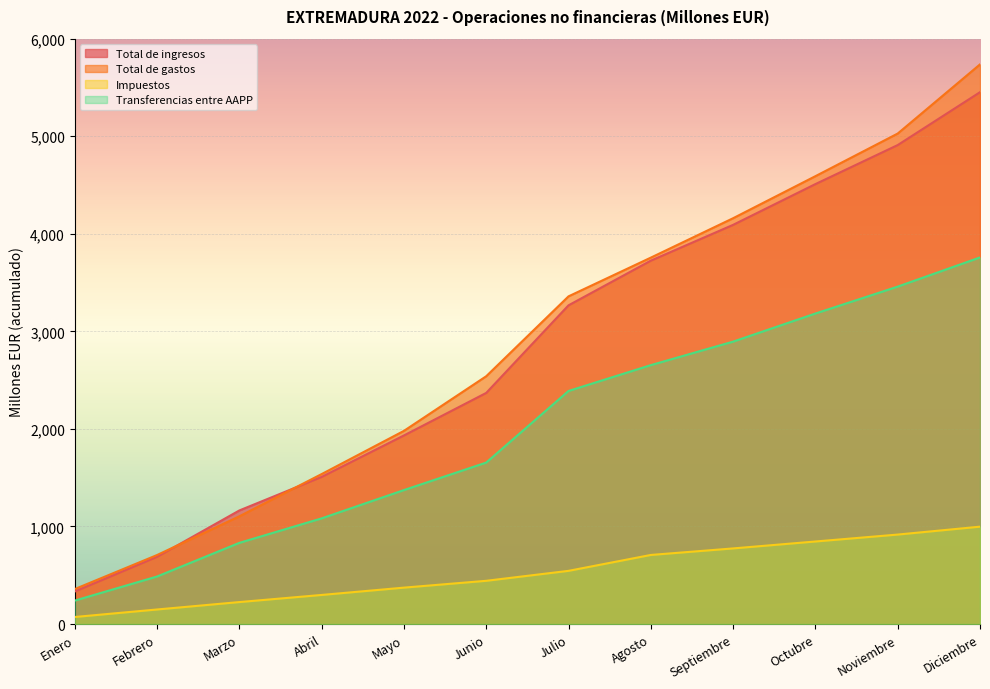

True or false: Impuestos and Transferencias entre AAPP intersect in this chart.

False